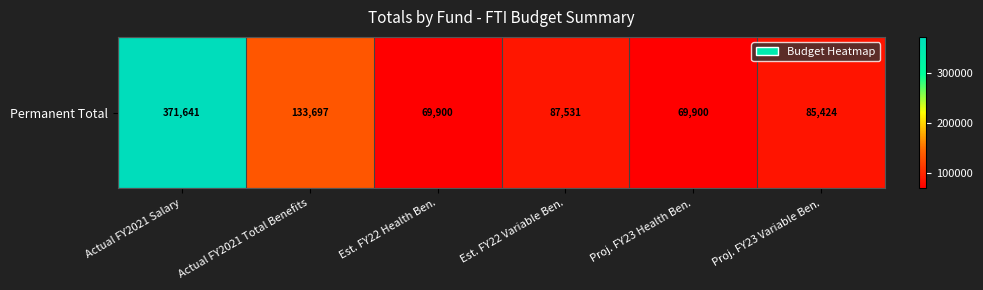

The chart shows a value of 85423.8 at Proj. FY23 Variable Ben.. True or false?

True